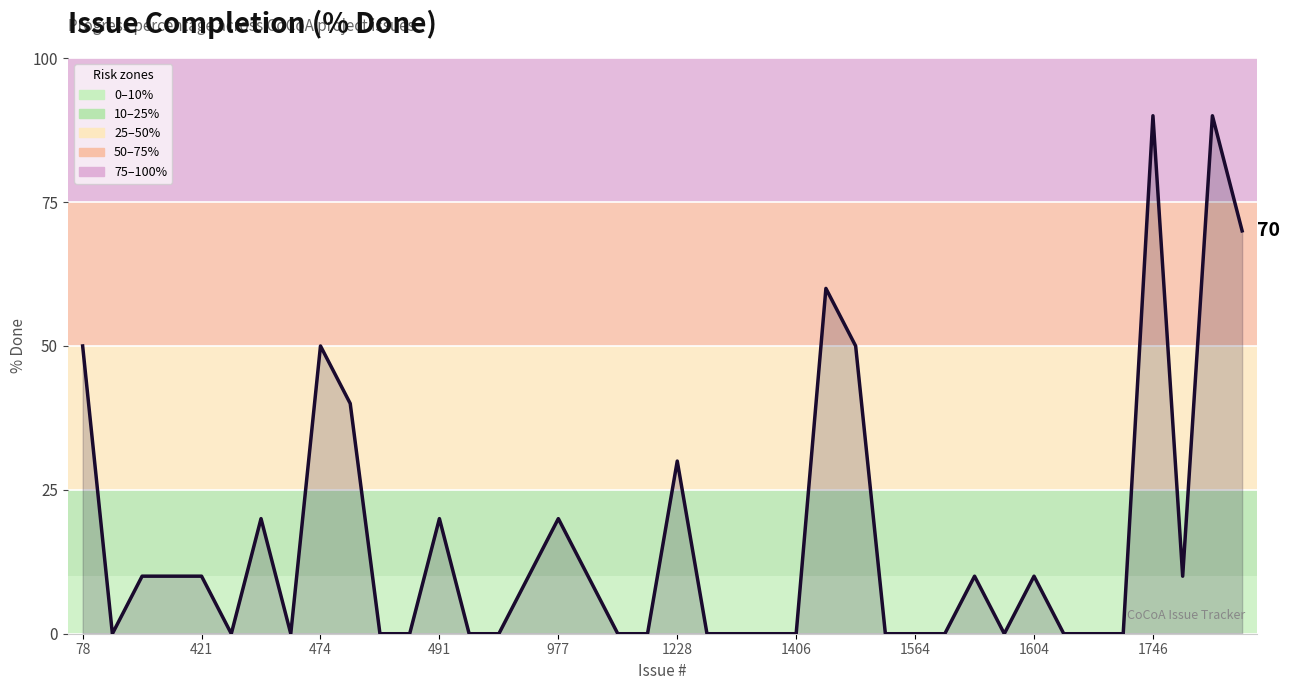

Reading right to left, what are all the values shown in this chart?

70	90	10	90	0	0	0	10	0	10	0	0	0	50	60	0	0	0	0	30	0	0	10	20	10	0	0	20	0	0	40	50	0	20	0	10	10	10	0	50